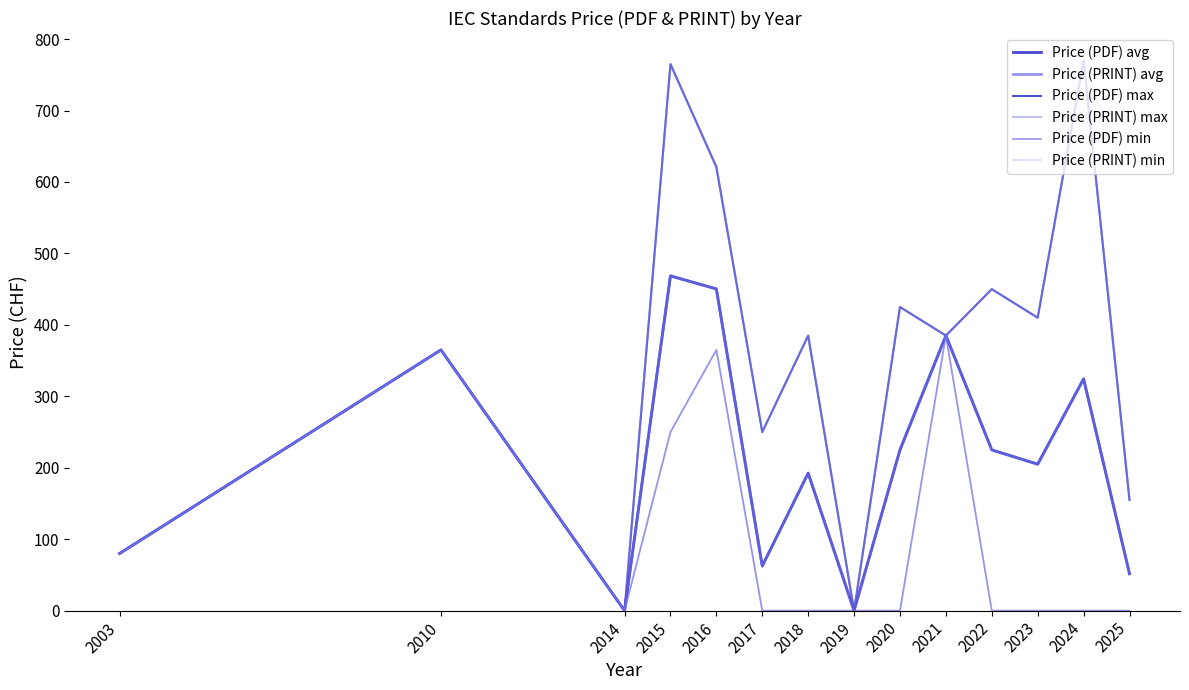

Is this an area chart (filled region under the line)?

No